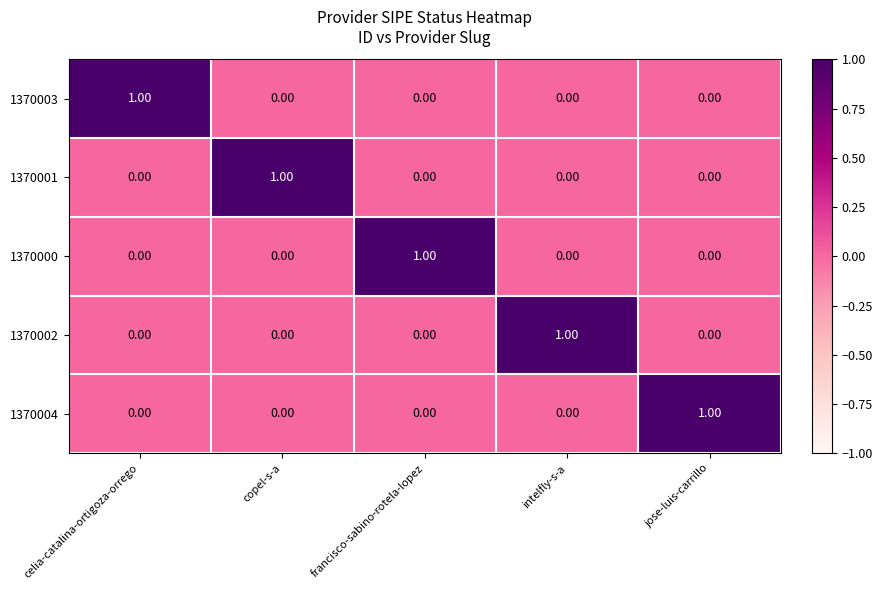

At how many categories does at least one series exceed 0?

5